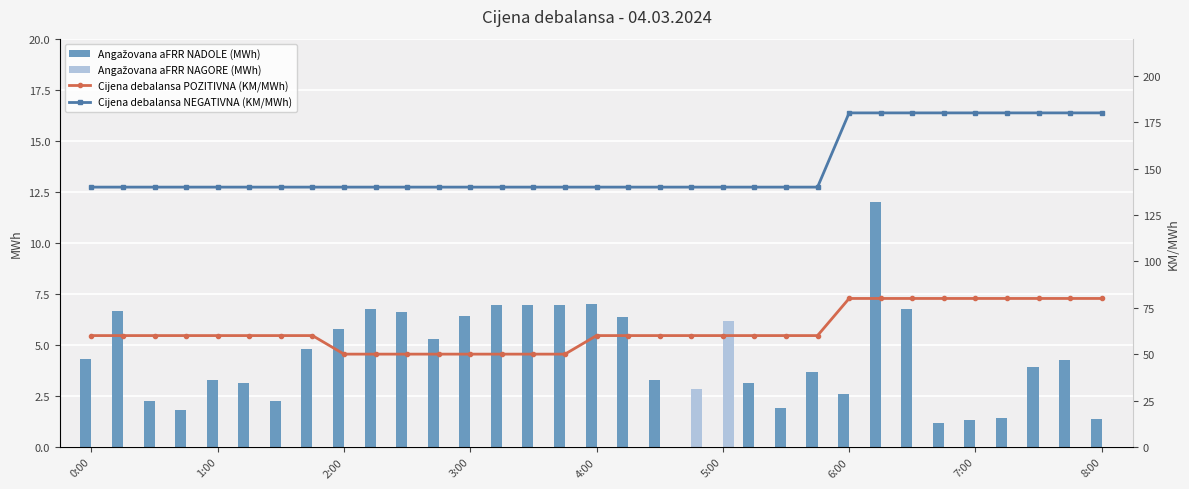

Which series has the largest total across all categories?

Cijena debalansa NEGATIVNA (KM/MWh)